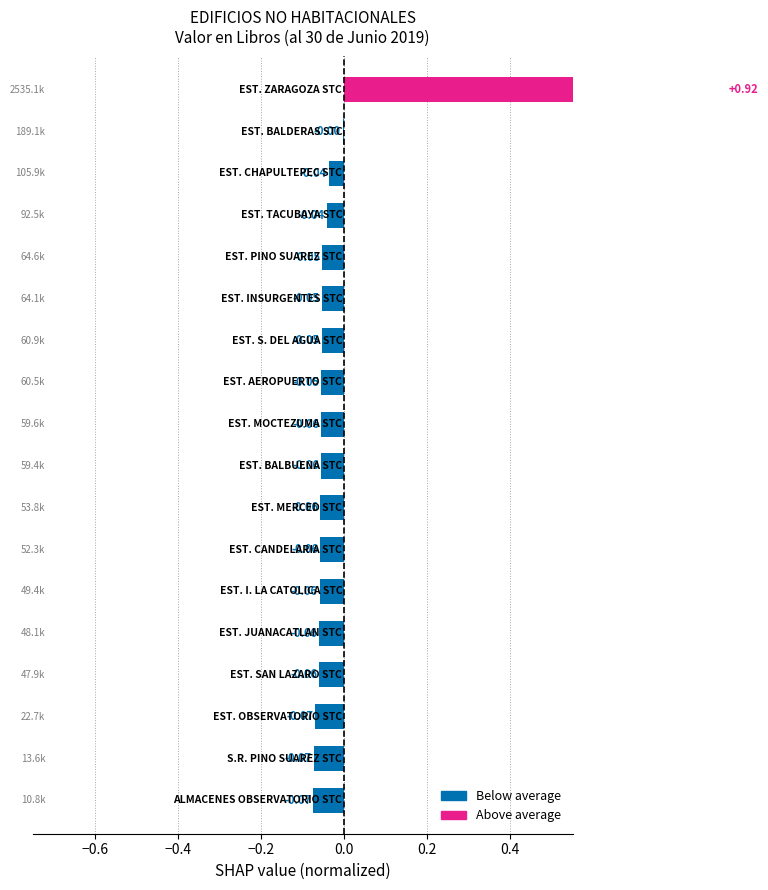

What is the value of the 4th bar from the left?

-0.1